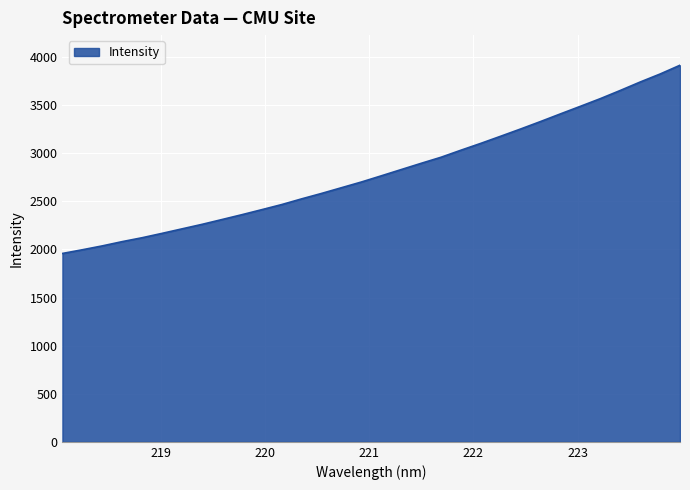

What is the difference between the maximum and minimum values?

1956.3